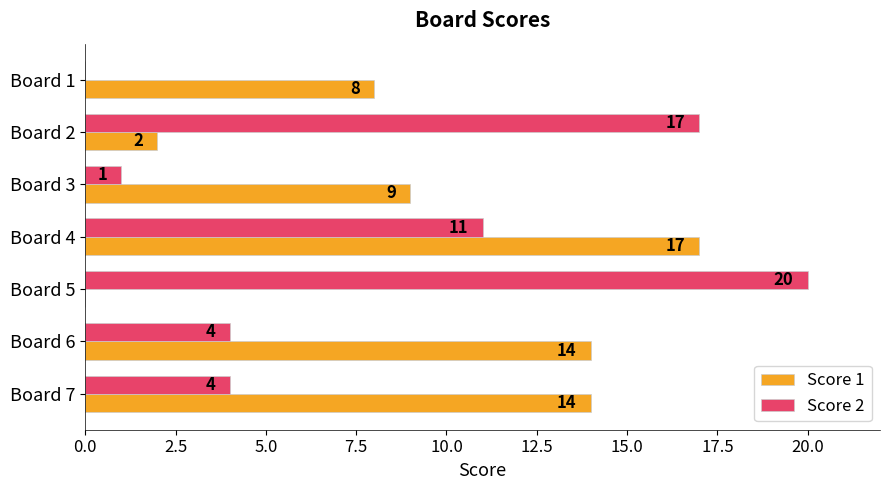

Which series has the largest total across all categories?

Score 1